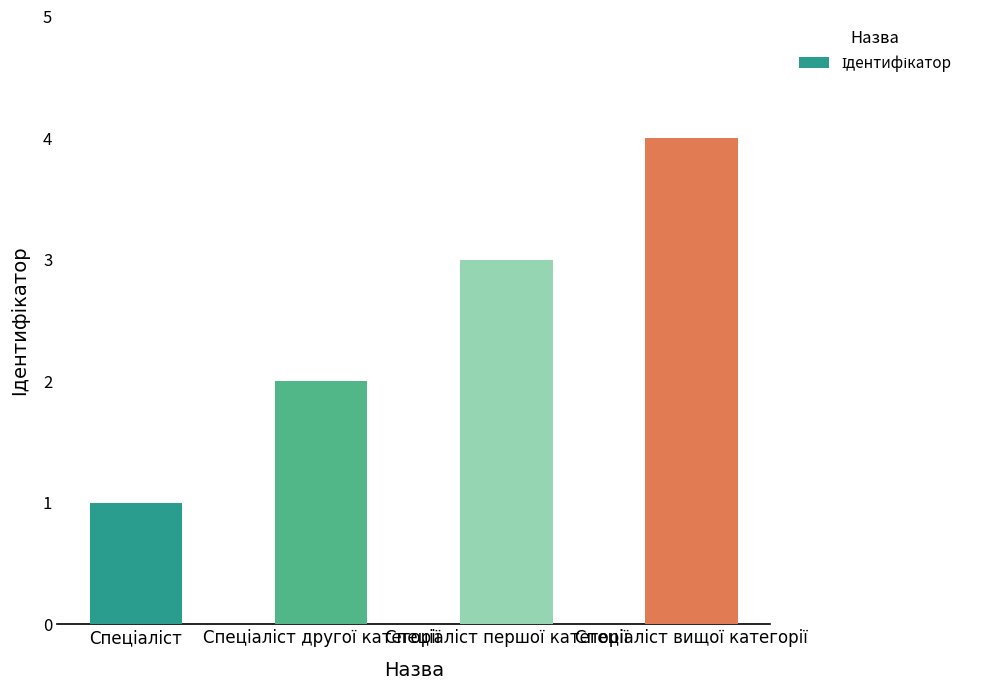

What is the maximum value shown in the chart?

4